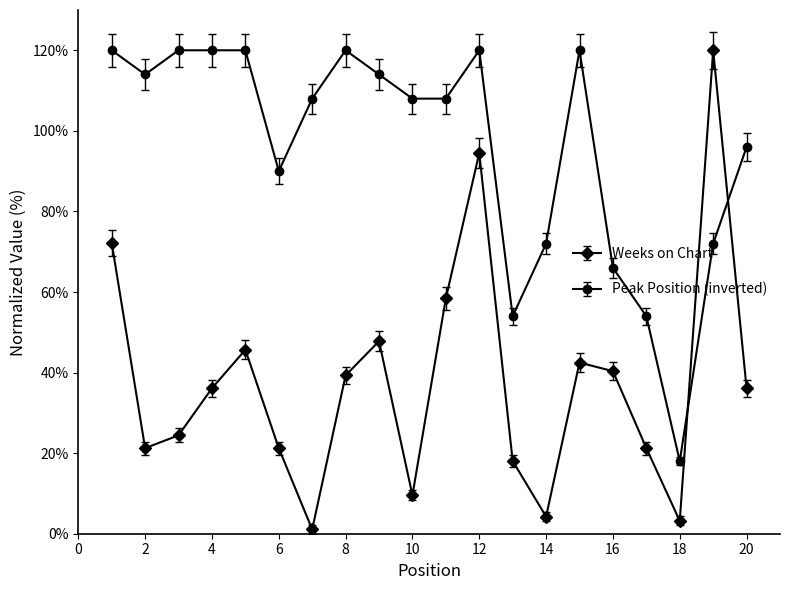

How many times do Weeks on Chart and Peak Position (inverted) cross each other?

2